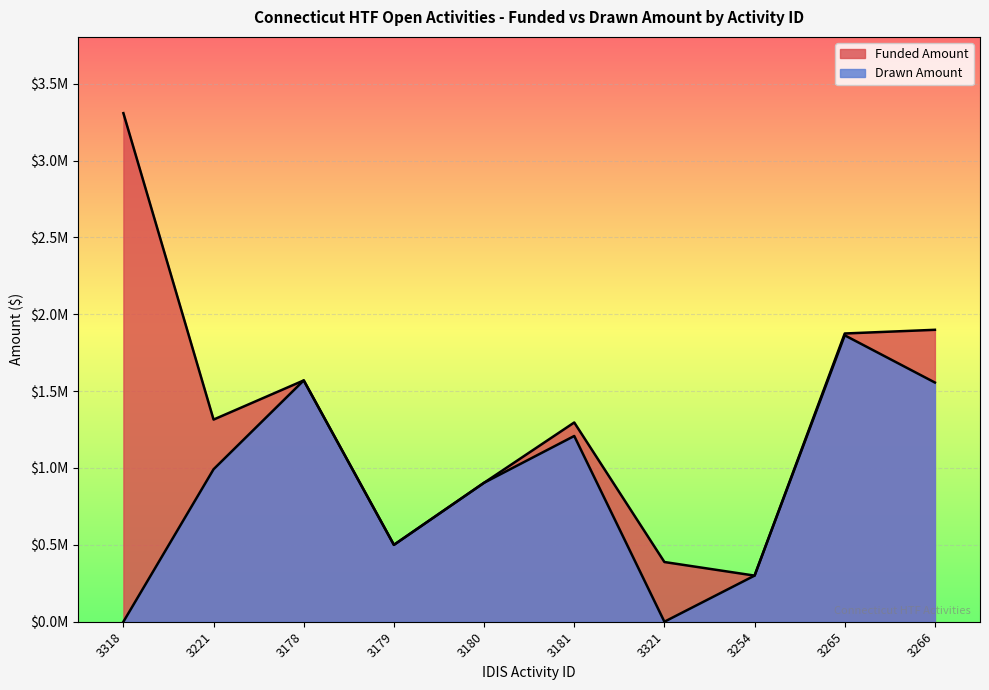

Which series has the largest range (max minus min)?

Funded Amount